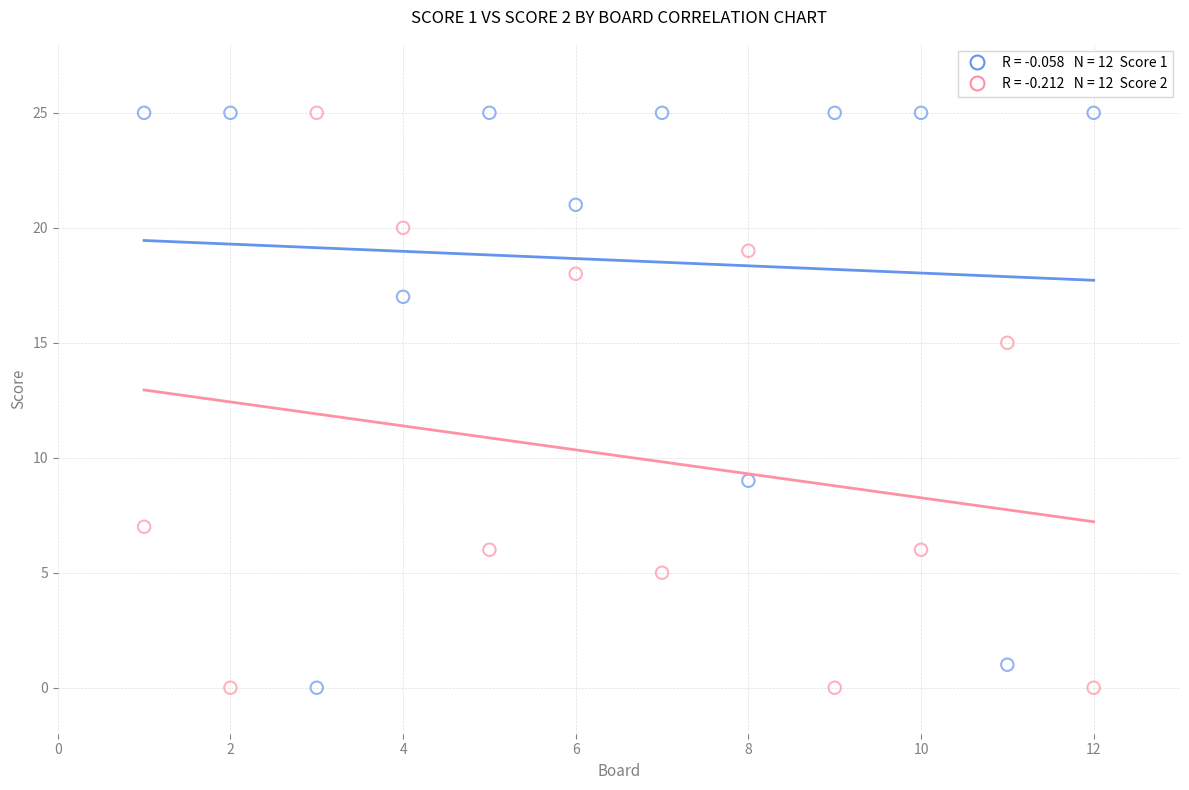

Across all data points, what is the range of X values (max minus min)?

11